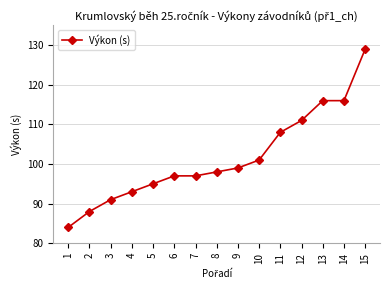

Which label corresponds to the smallest value in the chart?

1